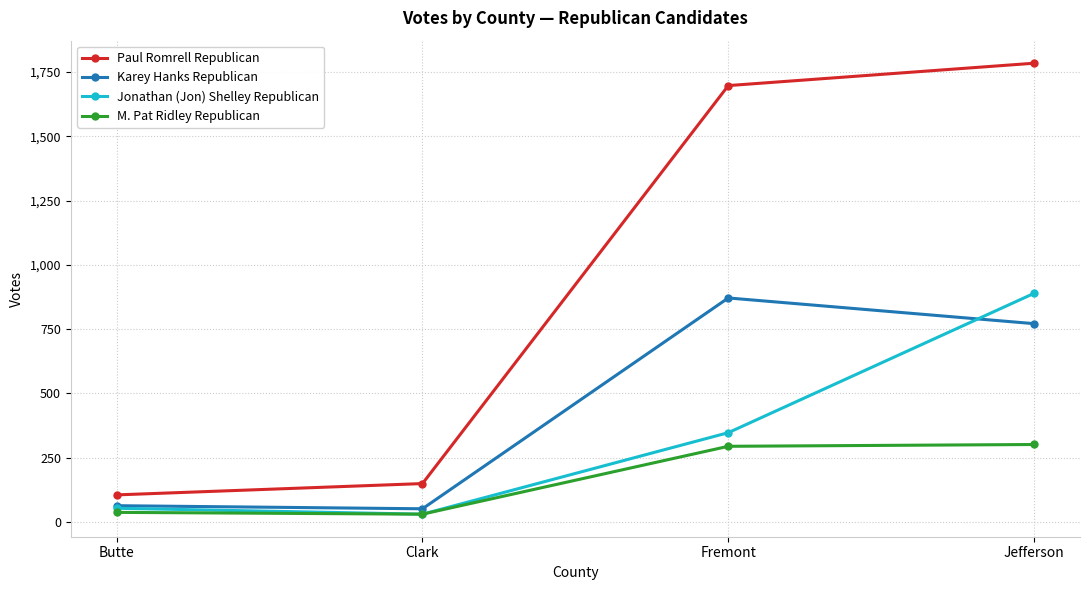

Does the chart have visible grid lines?

Yes